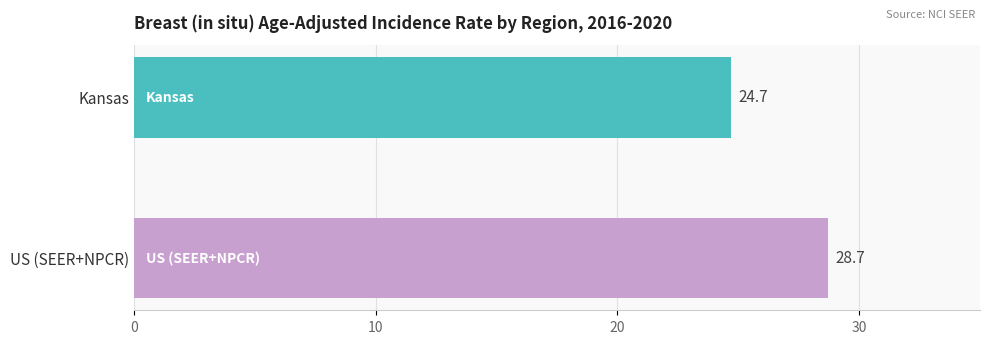

What is the maximum value shown in the chart?

28.7